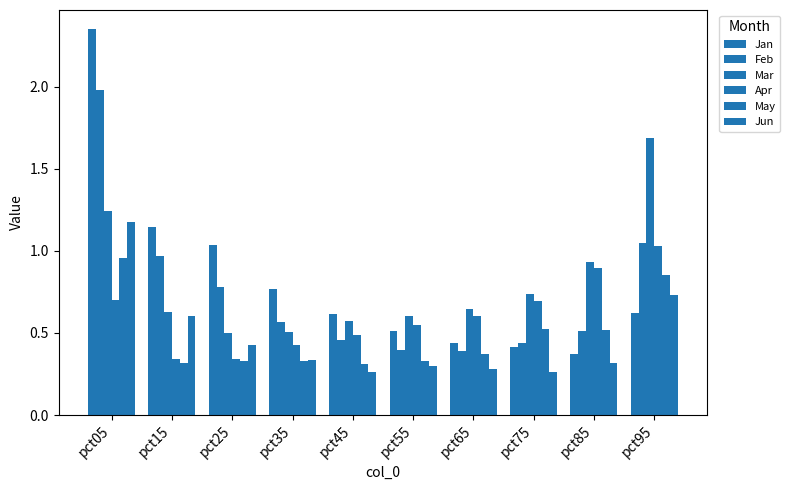

What is the value of the Mar bar at the 9th from the left?

0.9